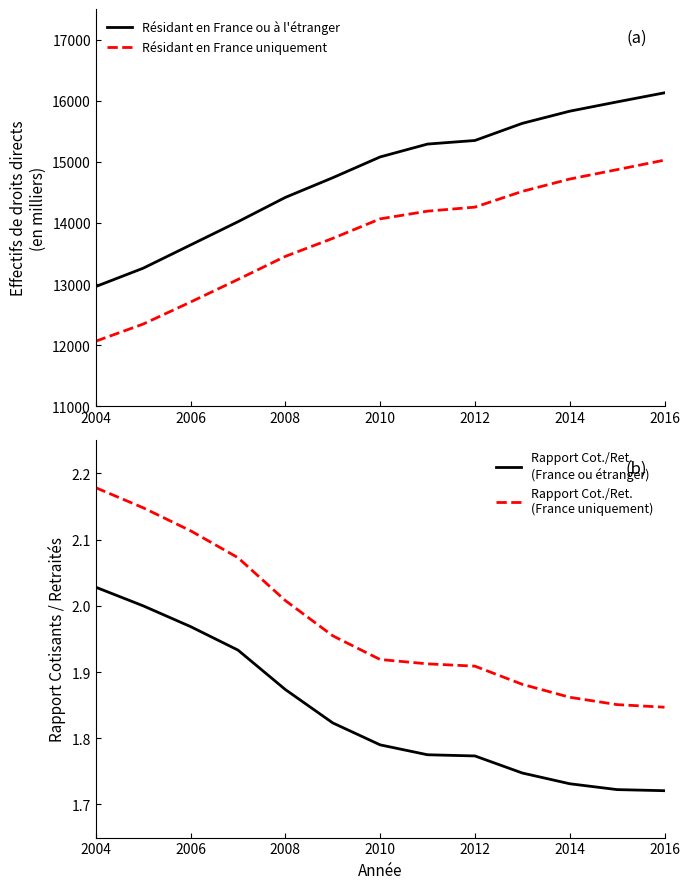

Count the number of data series in this chart.

4